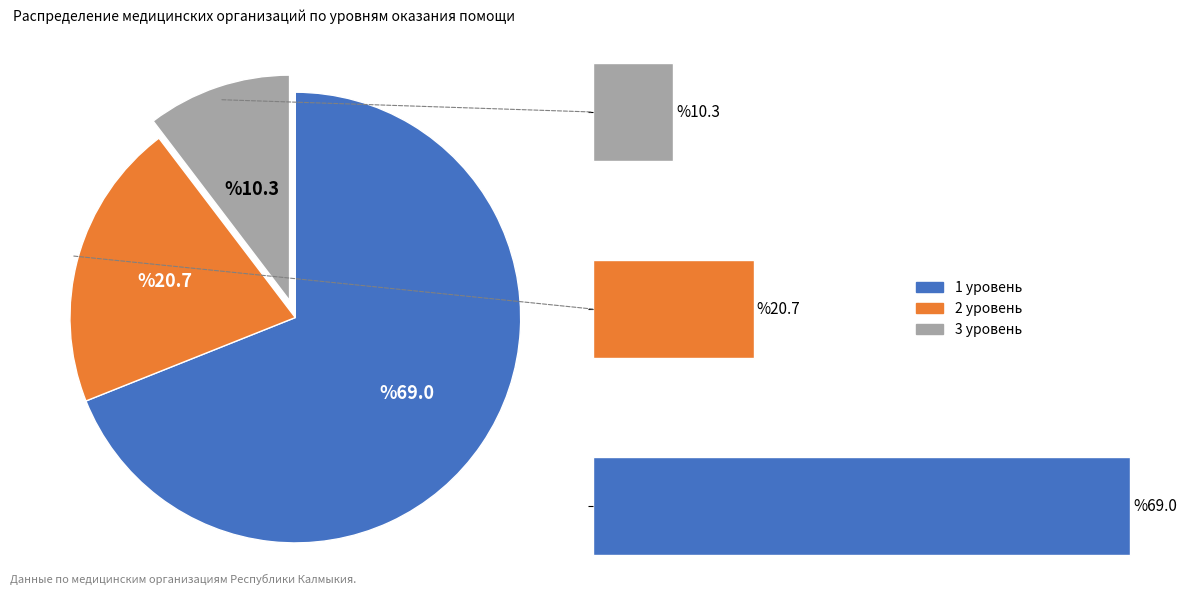

Which slice is the largest?

1 уровень